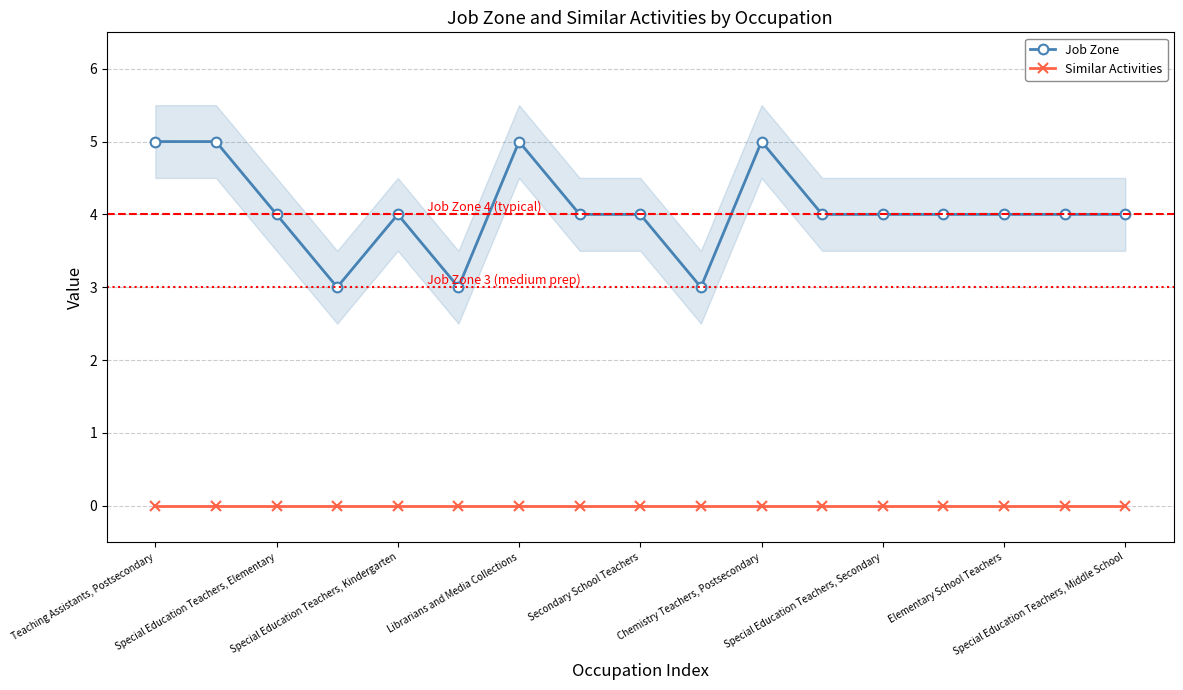

Reading left to right, what are all the values shown in this chart?

Job Zone: 5	5	4	3	4	3	5	4	4	3	5	4	4	4	4	4	4
Similar Activities: 0	0	0	0	0	0	0	0	0	0	0	0	0	0	0	0	0